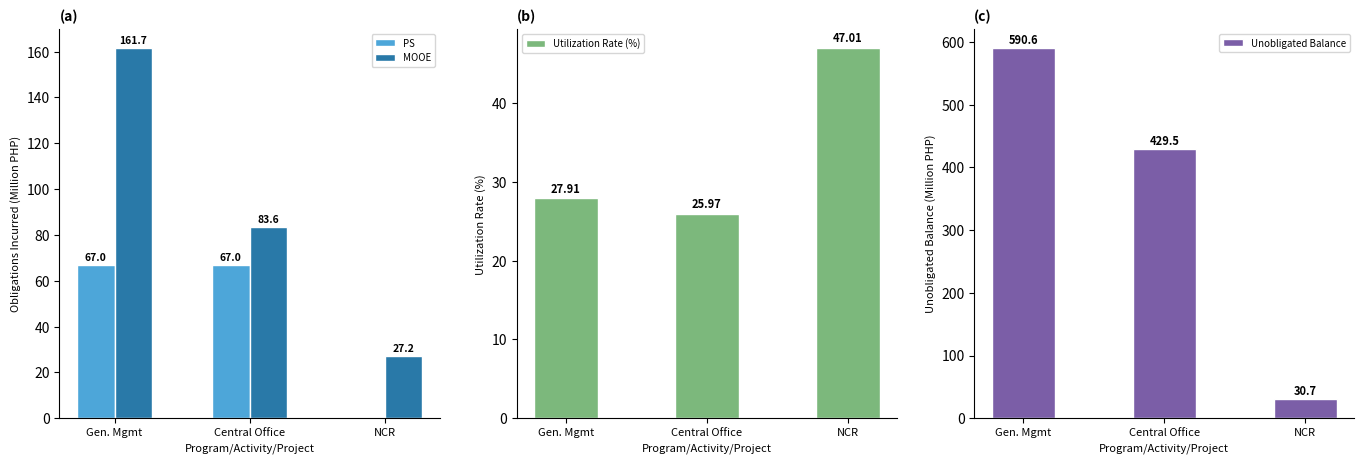

Reading right to left, what are all the values shown in this chart?

PS: NCR=0.0	Central Office=67.0	Gen. Mgmt=67.0
MOOE: NCR=27.2	Central Office=83.6	Gen. Mgmt=161.7
Utilization Rate (%): NCR=47.0	Central Office=26.0	Gen. Mgmt=27.9
Unobligated Balance: NCR=30.7	Central Office=429.5	Gen. Mgmt=590.6